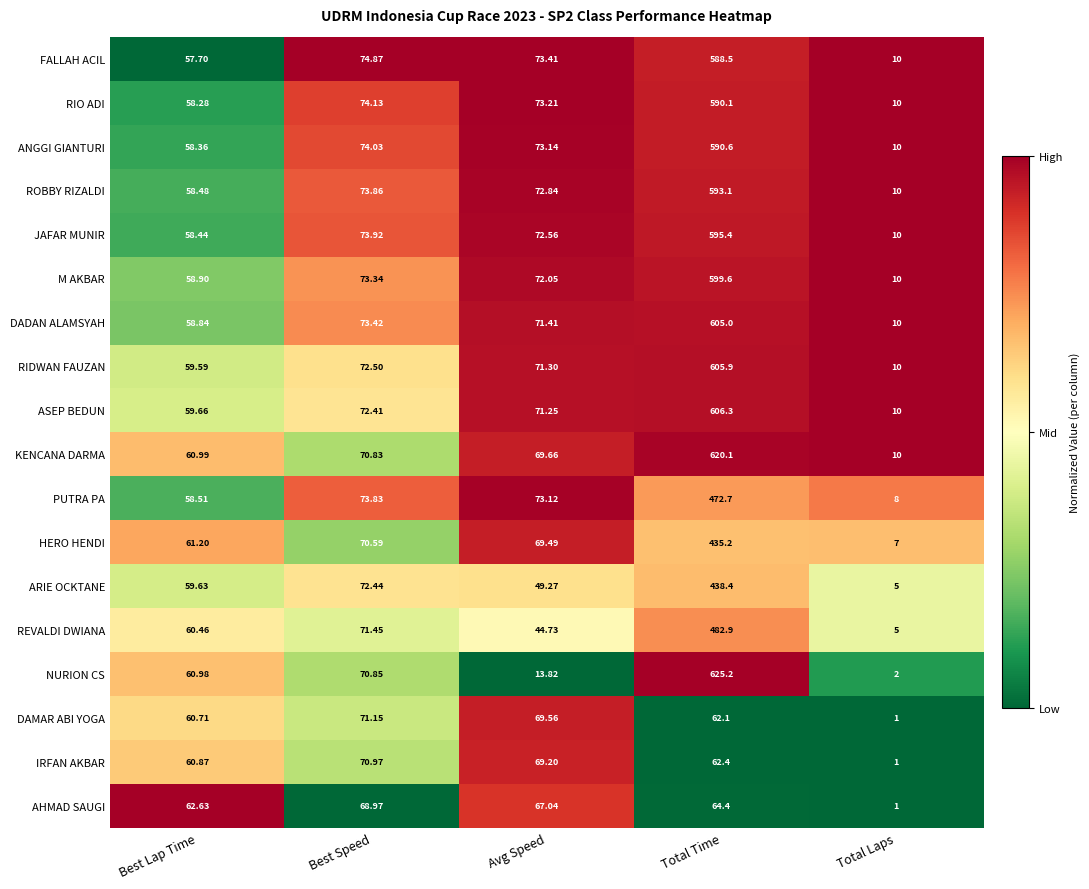

What is the total value across all series at Avg Speed?

1177.1